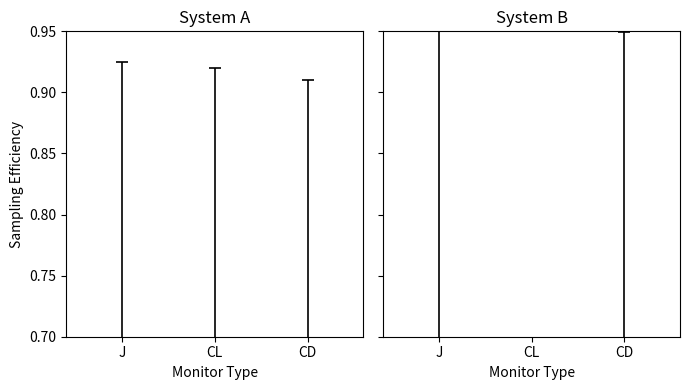

What is the difference between the Group A values at CD and J?

0.1